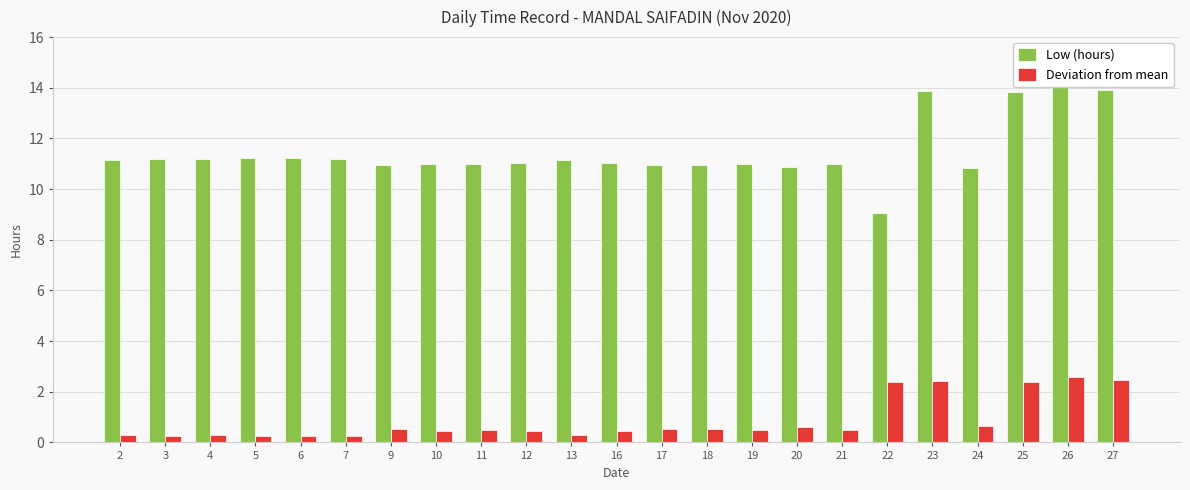

Reading right to left, extract all data points from this chart.

Low (hours): 27=13.9	26=14.0	25=13.8	24=10.8	23=13.9	22=9.1	21=11.0	20=10.9	19=11.0	18=11.0	17=11.0	16=11.0	13=11.2	12=11.0	11=11.0	10=11.0	9=10.9	7=11.2	6=11.2	5=11.2	4=11.2	3=11.2	2=11.2
Deviation from mean: 27=2.5	26=2.6	25=2.4	24=0.6	23=2.4	22=2.4	21=0.5	20=0.6	19=0.5	18=0.5	17=0.5	16=0.4	13=0.3	12=0.4	11=0.5	10=0.5	9=0.5	7=0.3	6=0.2	5=0.2	4=0.3	3=0.3	2=0.3